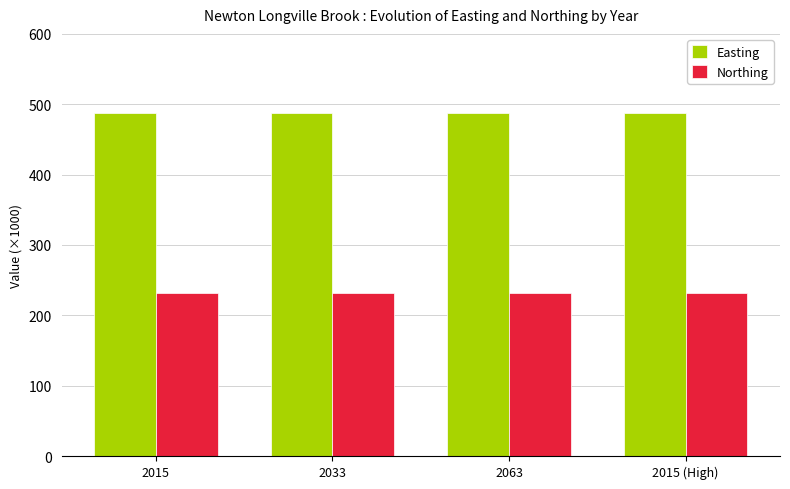

Which series has the largest total across all categories?

Easting